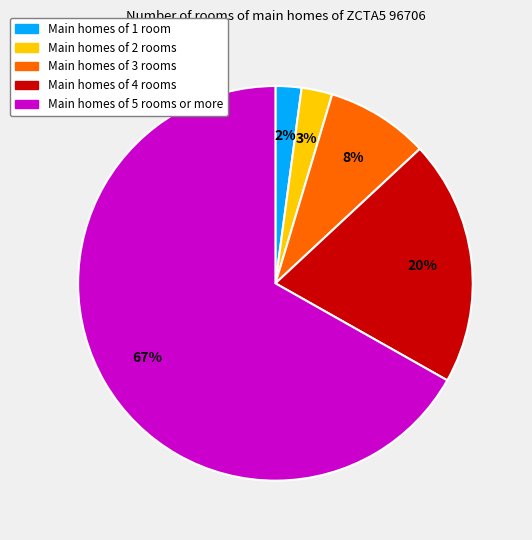

To the nearest percent, what is the average slice percentage?

20%